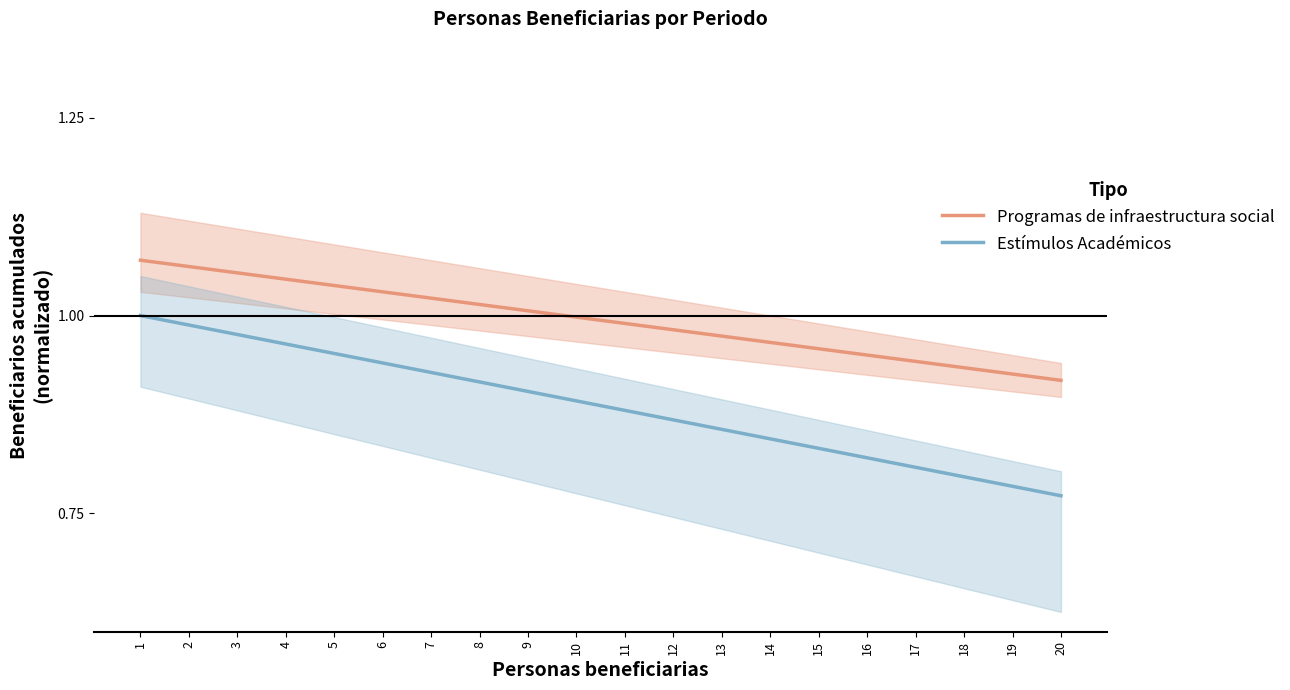

At 9, list the series in order from largest to smallest.

Programas de infraestructura social, Estímulos Académicos